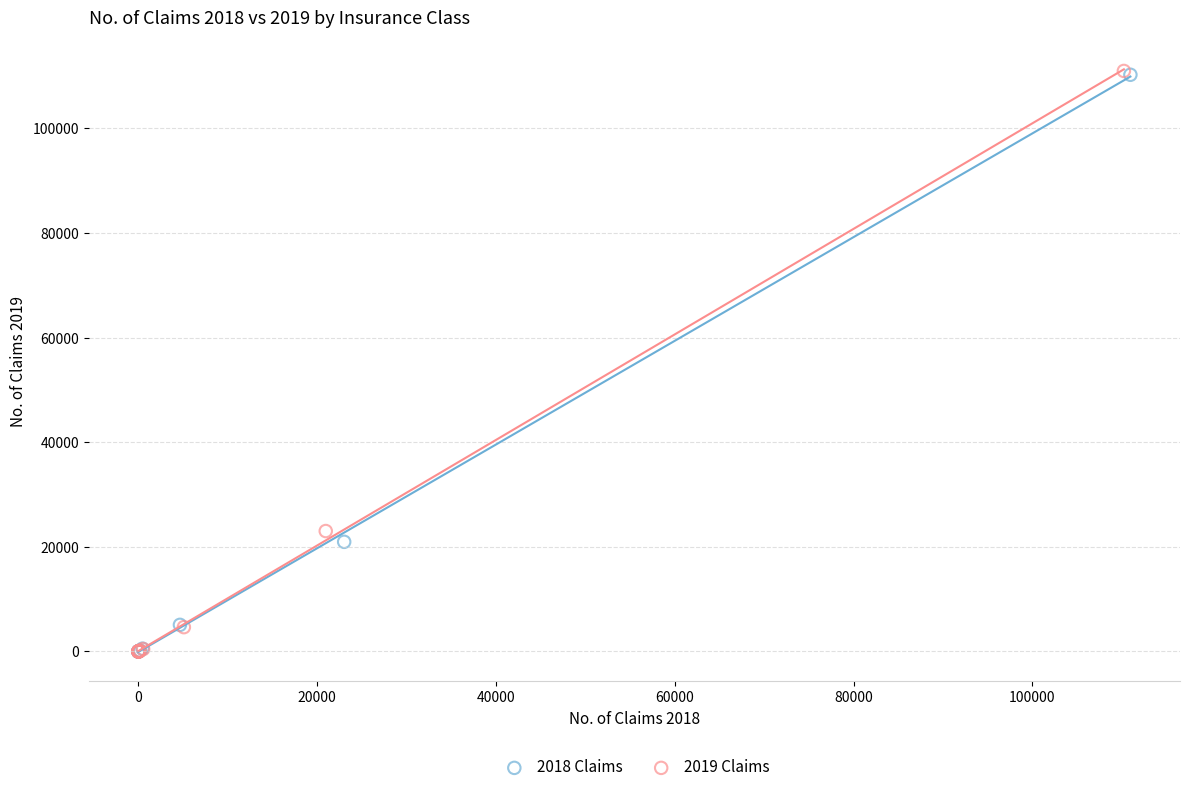

Which series has the largest Y range (max minus min)?

2019 Claims